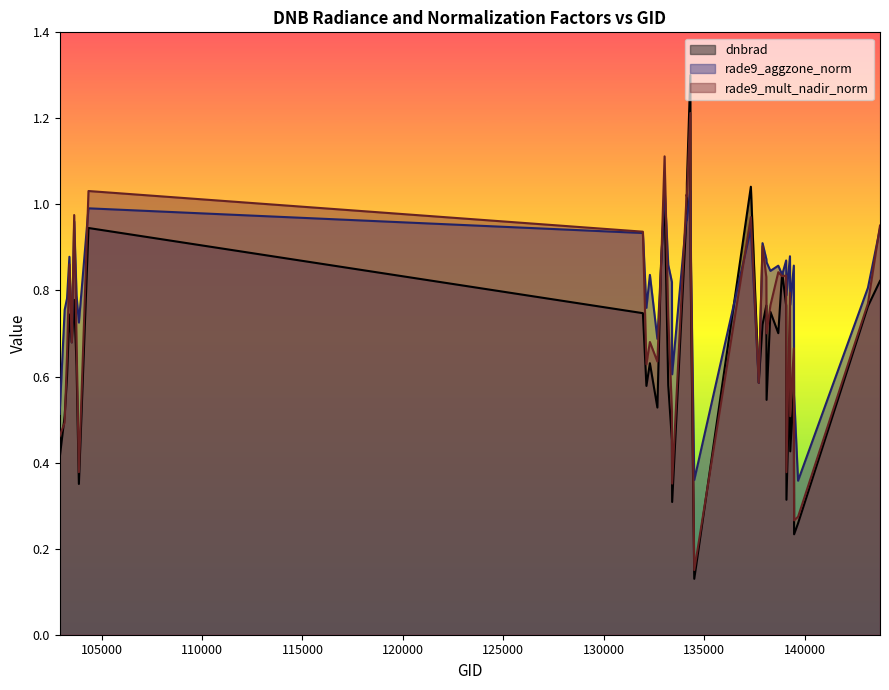

Read the dnbrad value at 143752.

0.8